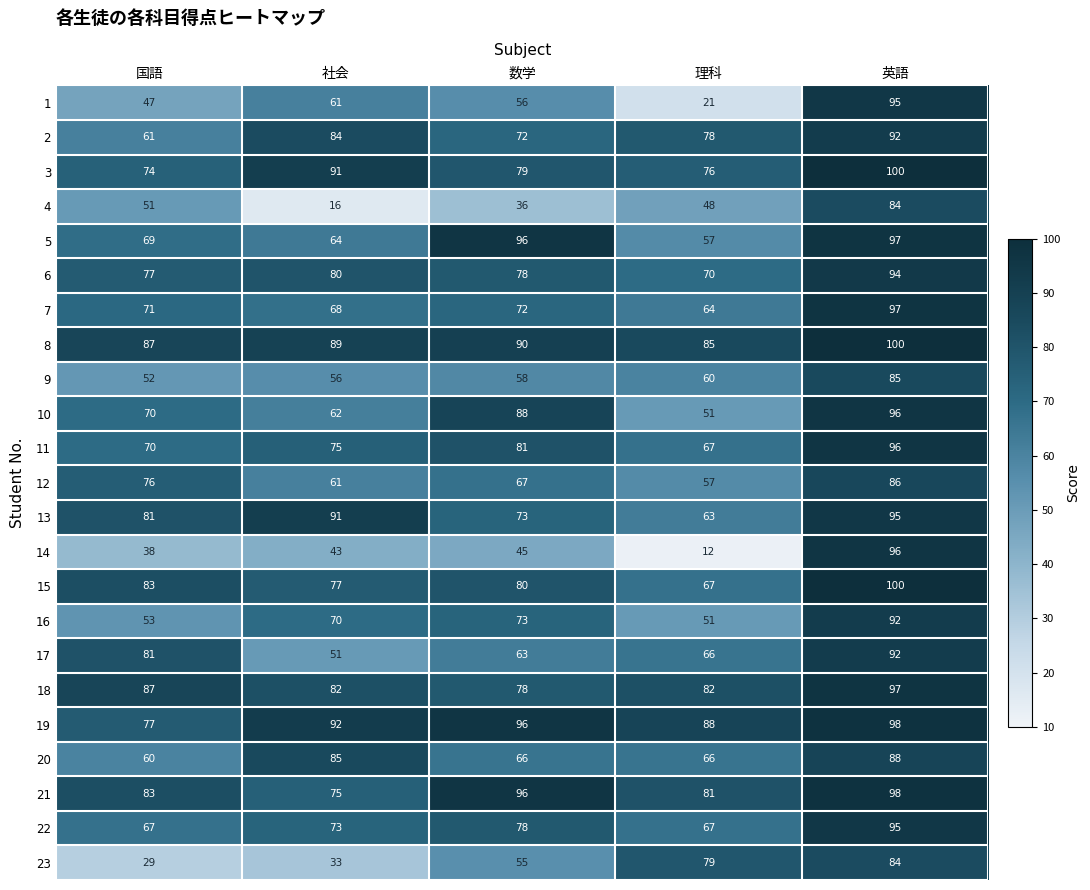

Count the 12 values in the range 61 to 76.

3